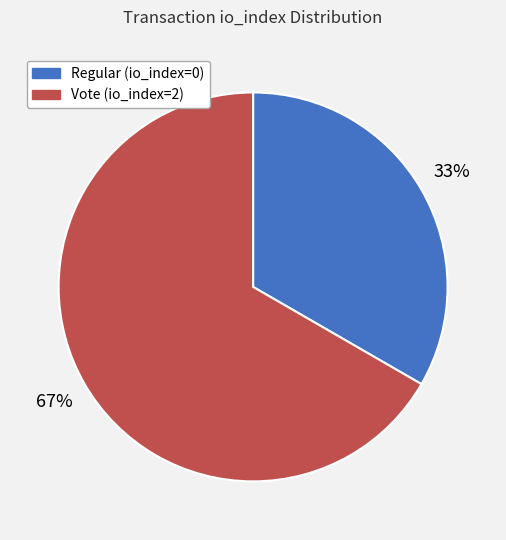

Is the sum of Vote (io_index=2) and Regular (io_index=0) greater than half?

Yes